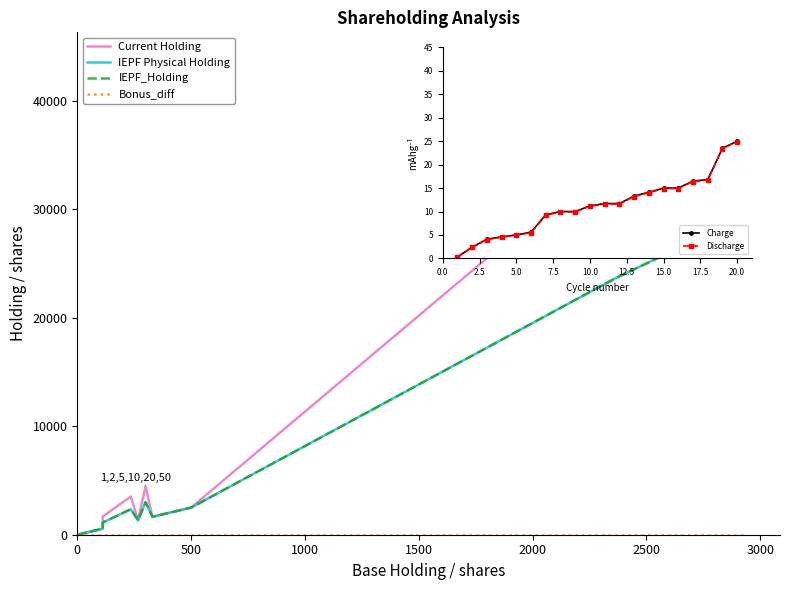

The value of IEPF_Holding at 1000 is 44. True or false?

False